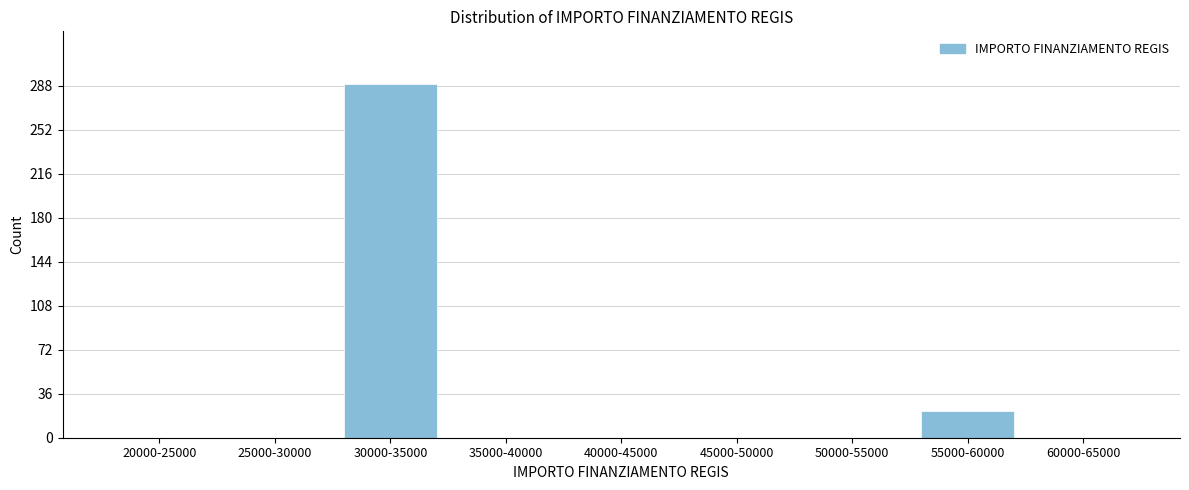

Reading left to right, transcribe all the data shown in this chart.

20000-25000=0	25000-30000=0	30000-35000=289	35000-40000=0	40000-45000=0	45000-50000=0	50000-55000=0	55000-60000=22	60000-65000=0